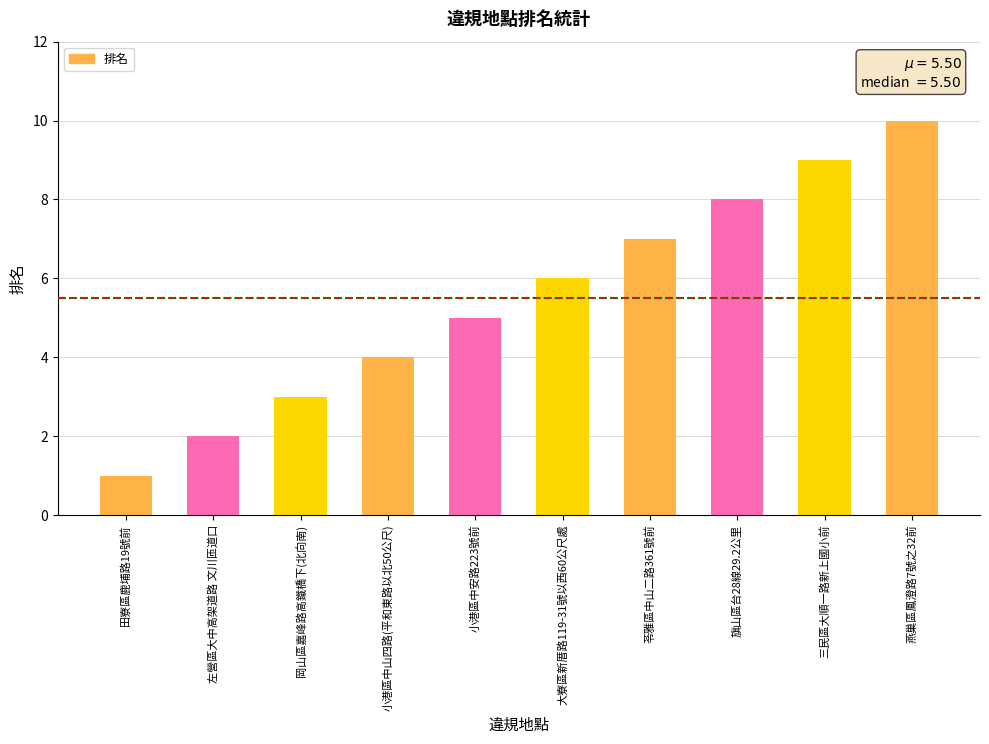

Read the value at 小港區中山四路(平和東路以北50公尺).

4